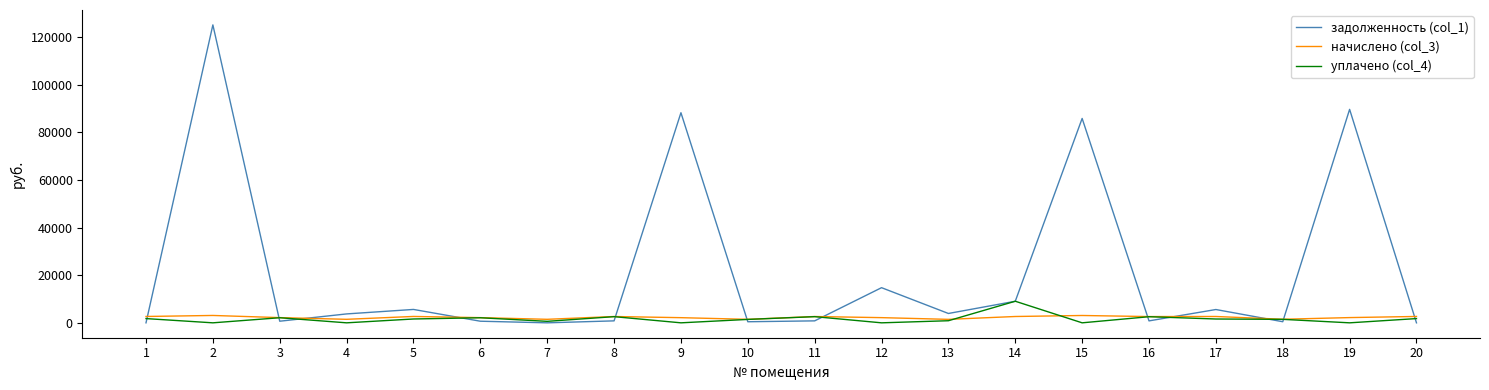

After their last crossing, which series has the higher values: задолженность (col_1) or уплачено (col_4)?

уплачено (col_4)